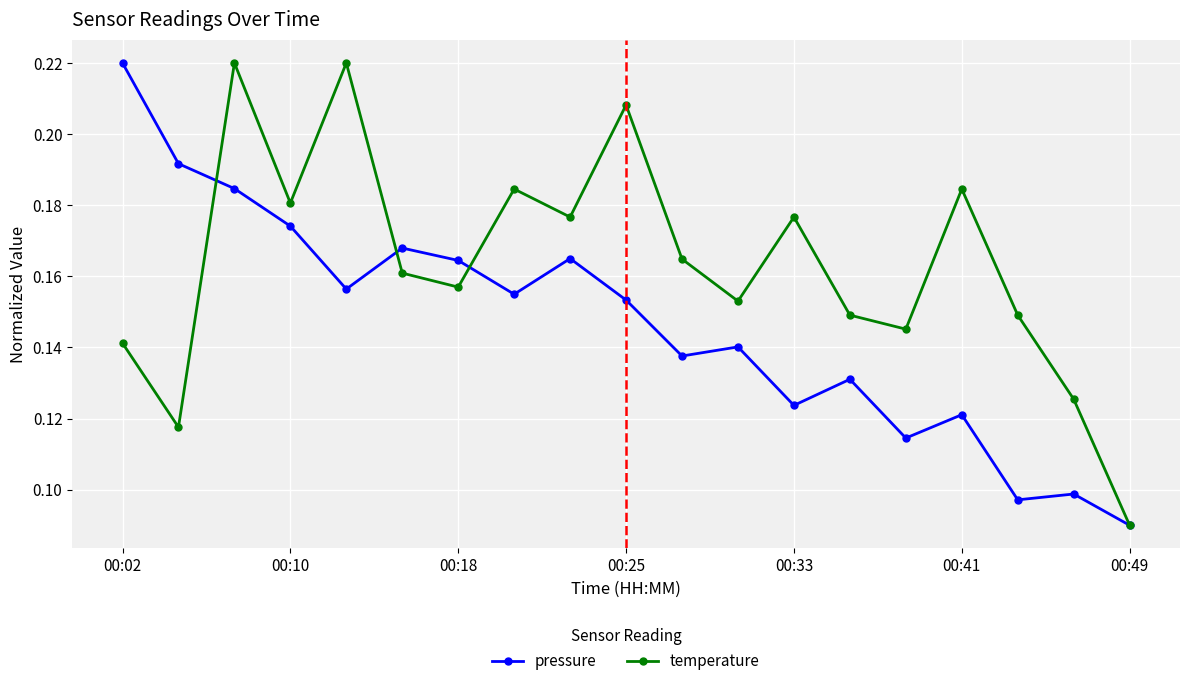

Rank the series by their average value, from lowest to highest.

pressure, temperature